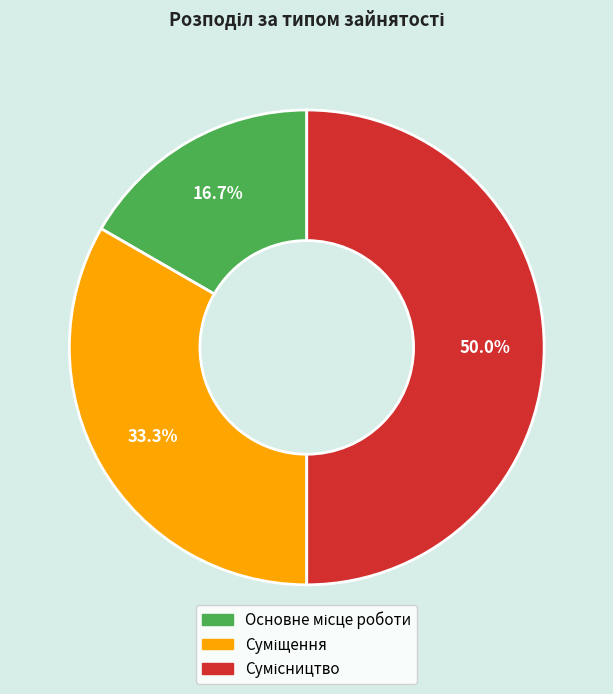

Is it true that Основне місце роботи is 4% of the pie?

False